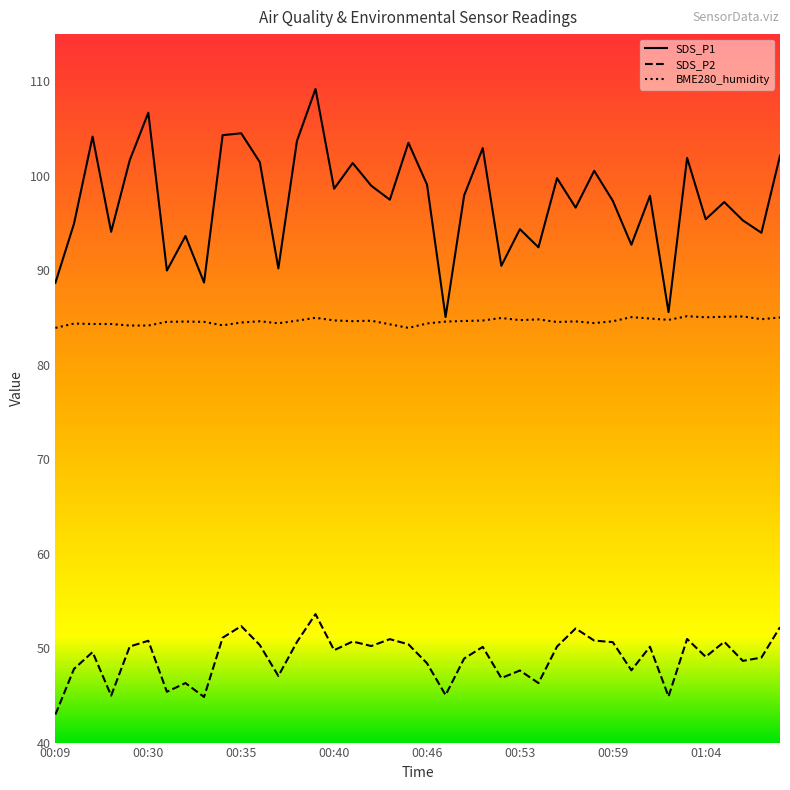

Reading left to right, what are all the values shown in this chart?

SDS_P1: 00:09=88.7	00:25=94.9	00:26=104.2	00:27=94.1	00:29=101.7	00:30=106.7	00:31=90.0	00:32=93.6	00:33=88.7	00:34=104.3	00:35=104.5	00:36=101.5	00:37=90.2	00:38=103.7	00:39=109.2	00:40=98.6	00:41=101.3	00:42=99.0	00:43=97.5	00:45=103.5	00:46=99.1	00:47=85.0	00:48=97.9	00:49=102.9	00:50=90.5	00:53=94.3	00:54=92.4	00:56=99.8	00:57=96.6	00:58=100.5	00:59=97.3	01:00=92.7	01:01=97.9	01:02=85.6	01:03=101.9	01:04=95.4	01:05=97.2	01:06=95.3	01:07=94.0	01:08=102.1
SDS_P2: 00:09=43.0	00:25=47.8	00:26=49.6	00:27=45.0	00:29=50.2	00:30=50.8	00:31=45.4	00:32=46.3	00:33=44.8	00:34=51.1	00:35=52.3	00:36=50.3	00:37=47.0	00:38=50.6	00:39=53.6	00:40=49.8	00:41=50.7	00:42=50.2	00:43=51.0	00:45=50.4	00:46=48.4	00:47=45.0	00:48=48.9	00:49=50.1	00:50=46.8	00:53=47.6	00:54=46.3	00:56=50.2	00:57=52.1	00:58=50.8	00:59=50.6	01:00=47.6	01:01=50.1	01:02=44.9	01:03=51.0	01:04=49.1	01:05=50.7	01:06=48.6	01:07=49.0	01:08=52.2
BME280_humidity: 00:09=83.9	00:25=84.4	00:26=84.3	00:27=84.3	00:29=84.2	00:30=84.2	00:31=84.5	00:32=84.6	00:33=84.5	00:34=84.2	00:35=84.5	00:36=84.6	00:37=84.4	00:38=84.7	00:39=85.0	00:40=84.7	00:41=84.6	00:42=84.7	00:43=84.3	00:45=83.9	00:46=84.4	00:47=84.6	00:48=84.6	00:49=84.7	00:50=85.0	00:53=84.7	00:54=84.8	00:56=84.5	00:57=84.6	00:58=84.4	00:59=84.6	01:00=85.0	01:01=84.9	01:02=84.8	01:03=85.1	01:04=85.0	01:05=85.1	01:06=85.1	01:07=84.8	01:08=85.0